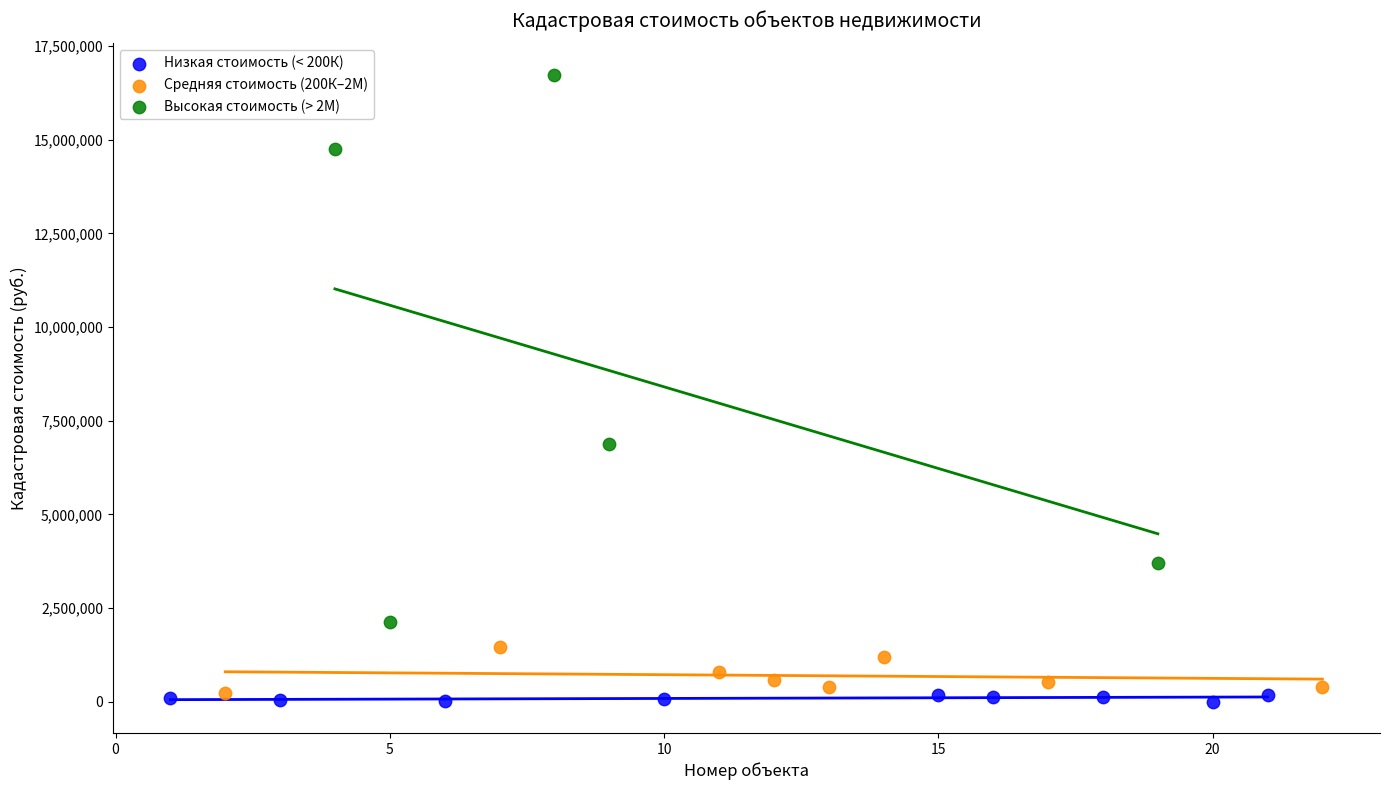

What are all the series names shown in the legend?

Низкая стоимость (< 200К), Средняя стоимость (200К–2М), Высокая стоимость (> 2М)